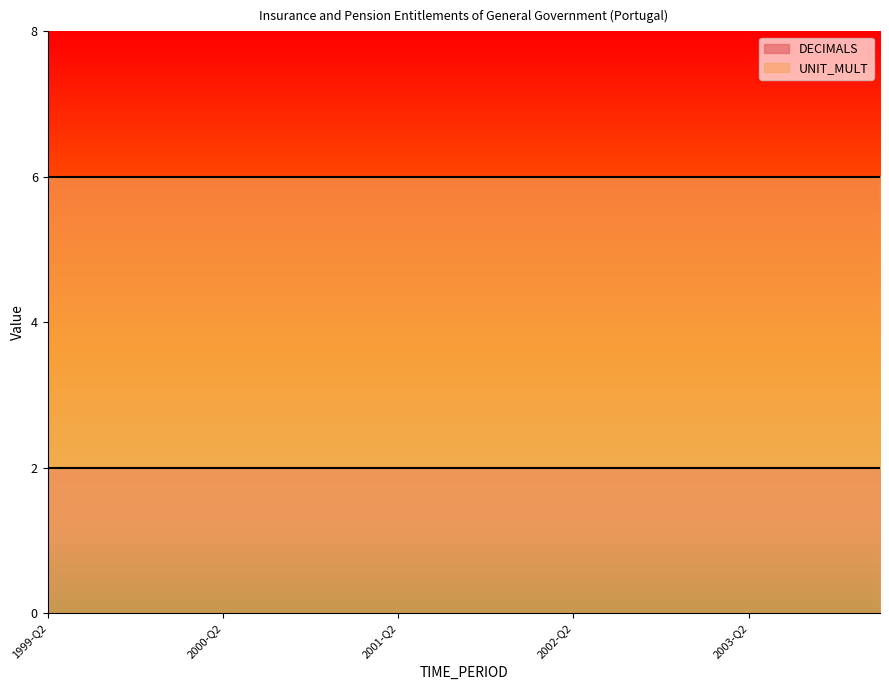

What is the spread (max minus min) of values at 2000-Q2?

4